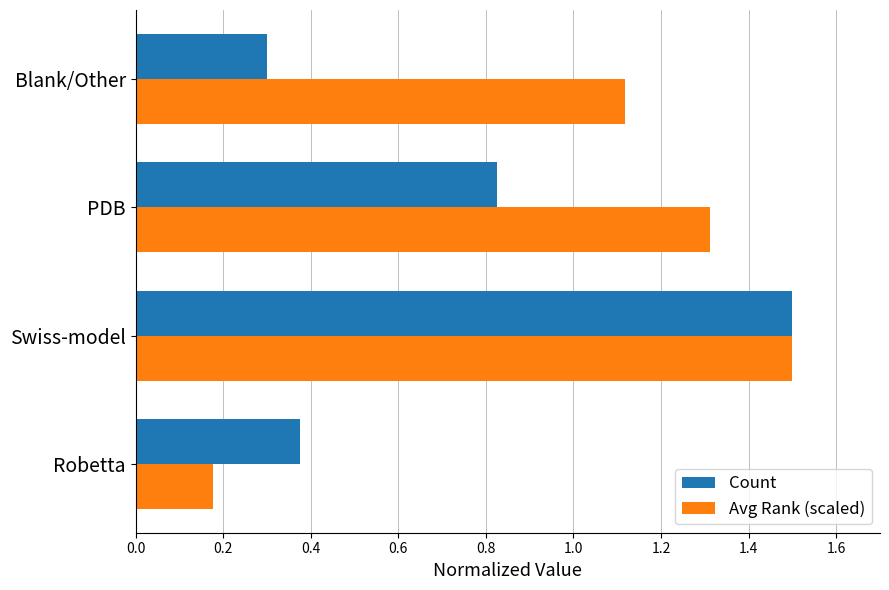

What is the sum of all Count values?

3.0